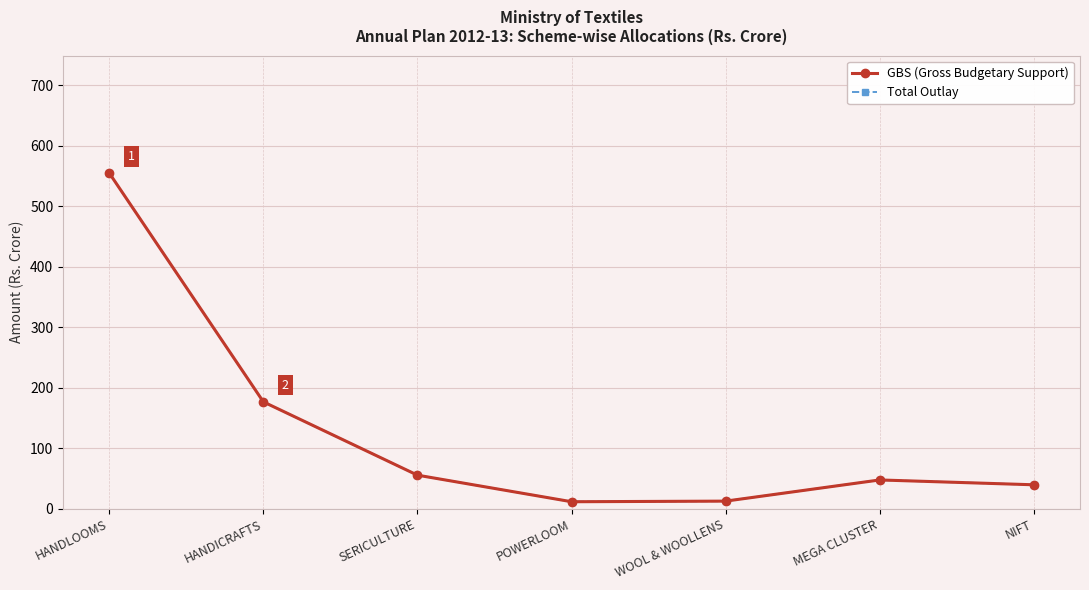

How many distinct data groups are displayed?

2